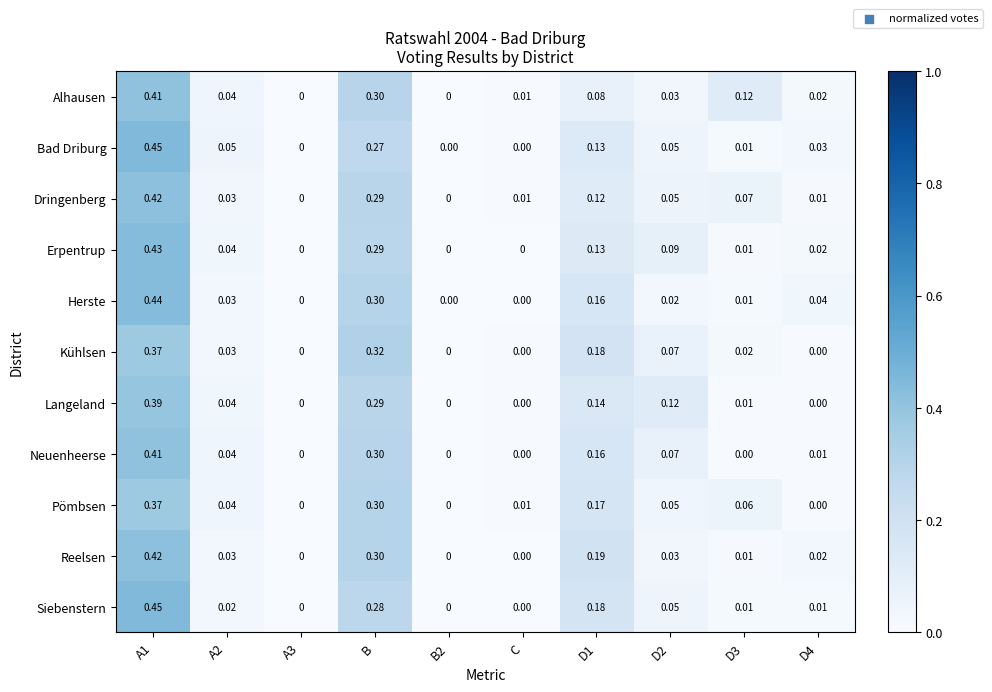

At which category is the sum across all series the highest?

A1